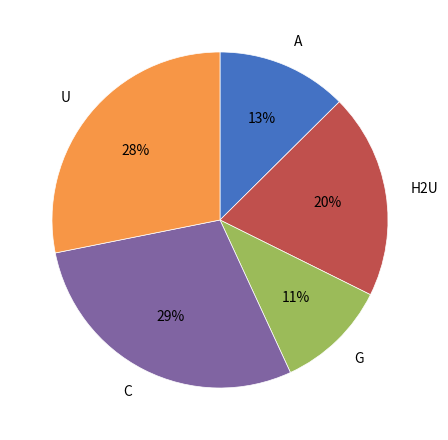

What is the ratio of the value at U to the value at C?

1.0